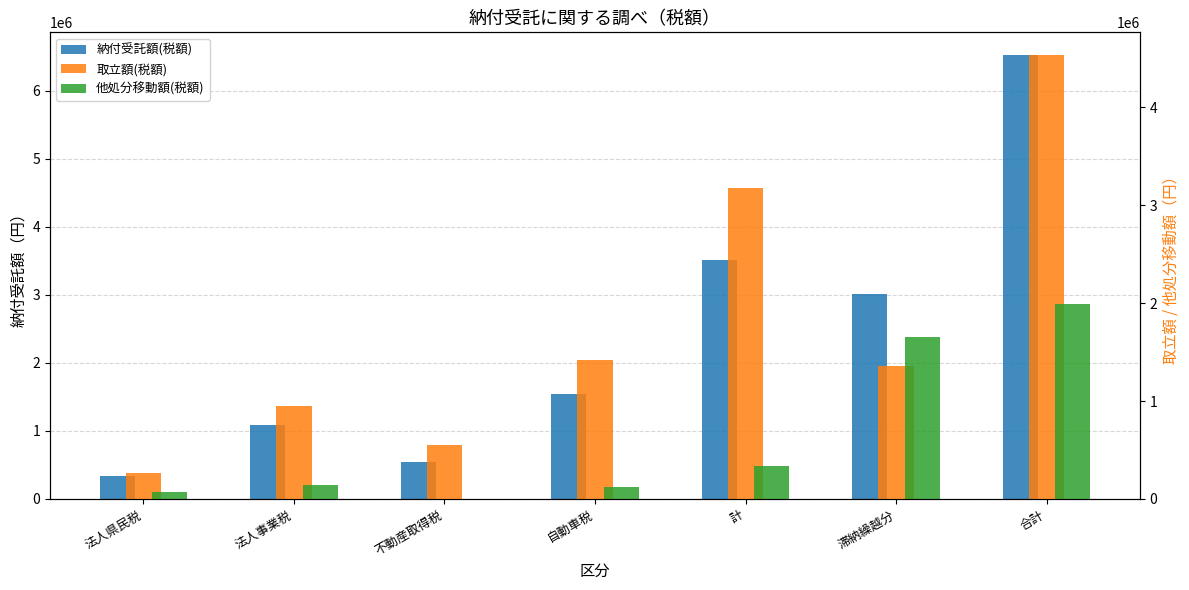

What are all the series names shown in the legend?

納付受託額(税額), 取立額(税額), 他処分移動額(税額)